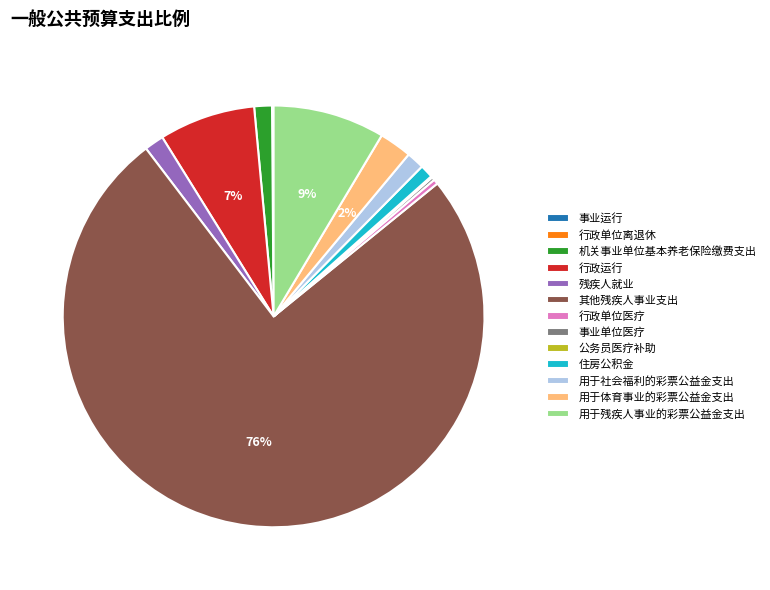

To the nearest percent, what is the average slice percentage?

8%